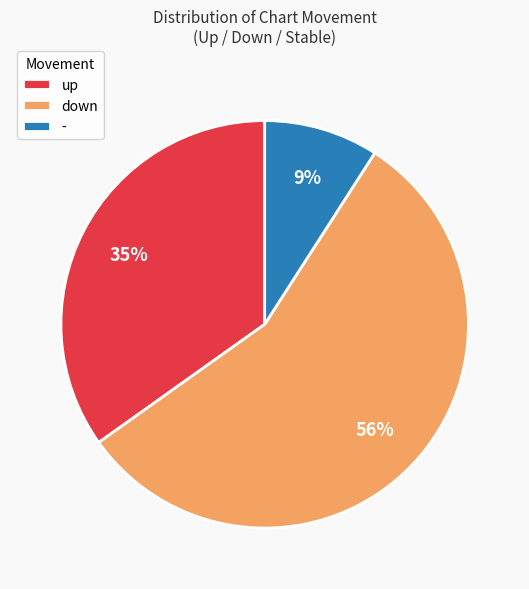

Do up and down together represent more than half of the pie?

Yes